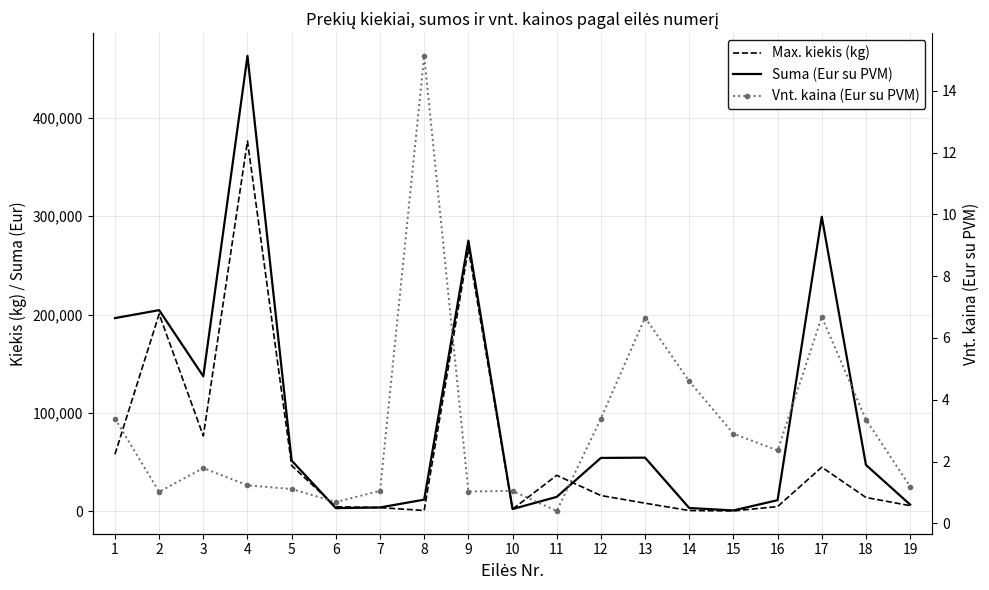

Which category has the lowest value in the Suma (Eur su PVM) series?

15